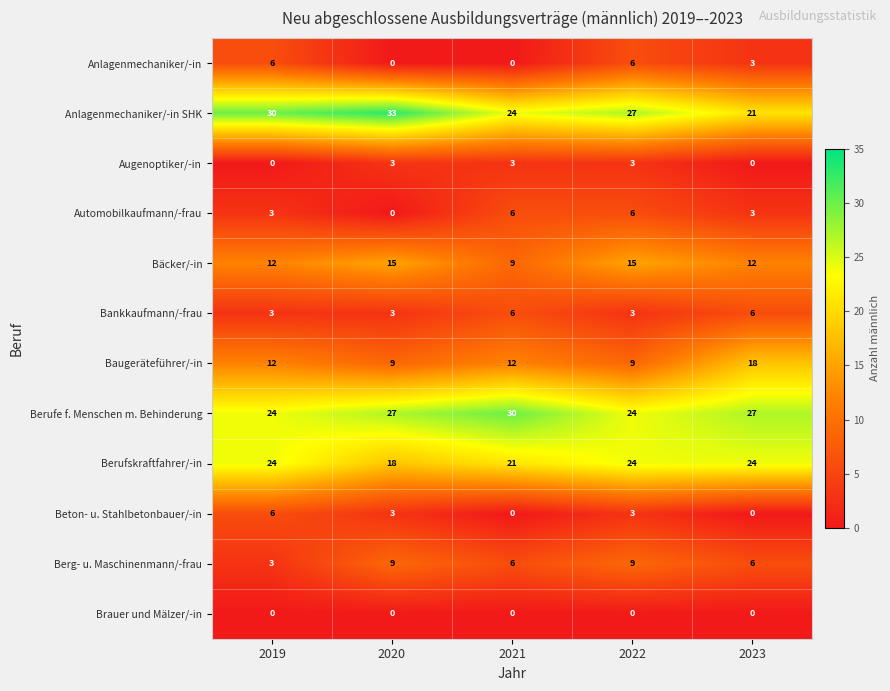

At which label is Anlagenmechaniker/-in SHK closest to 27?

2022